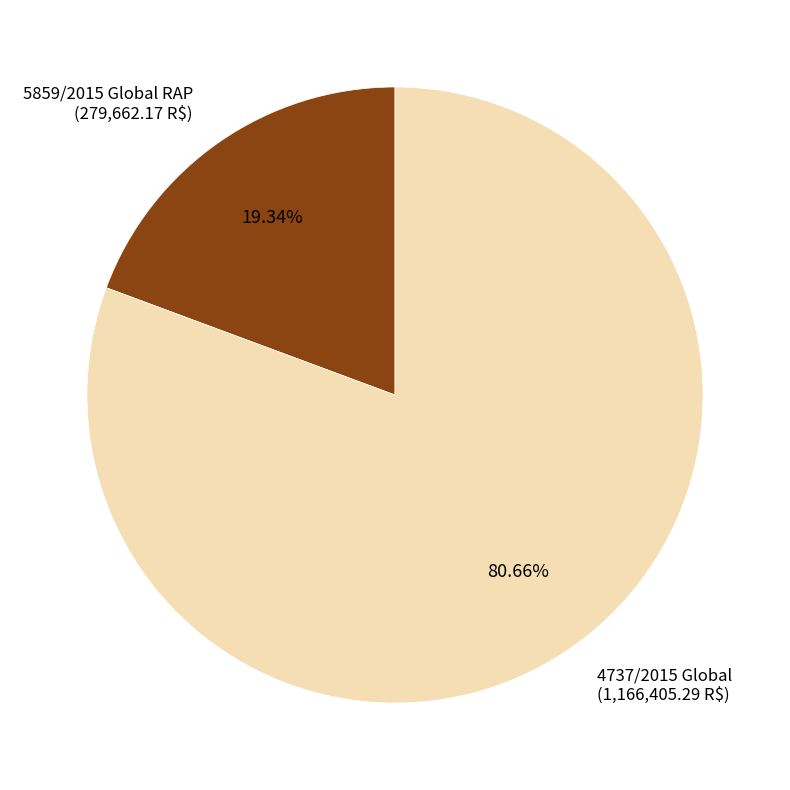

Approximately how many times larger is the value at 4737/2015 Global compared to 5859/2015 Global RAP?

4.2